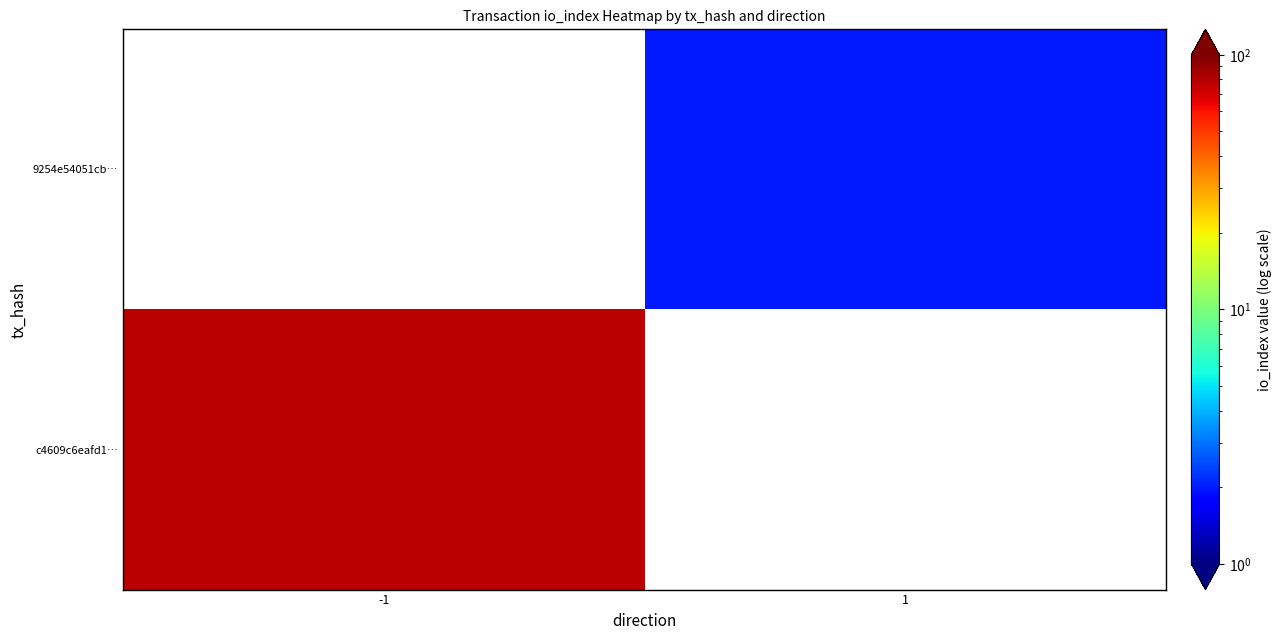

What is the maximum value shown in the chart?

78.0